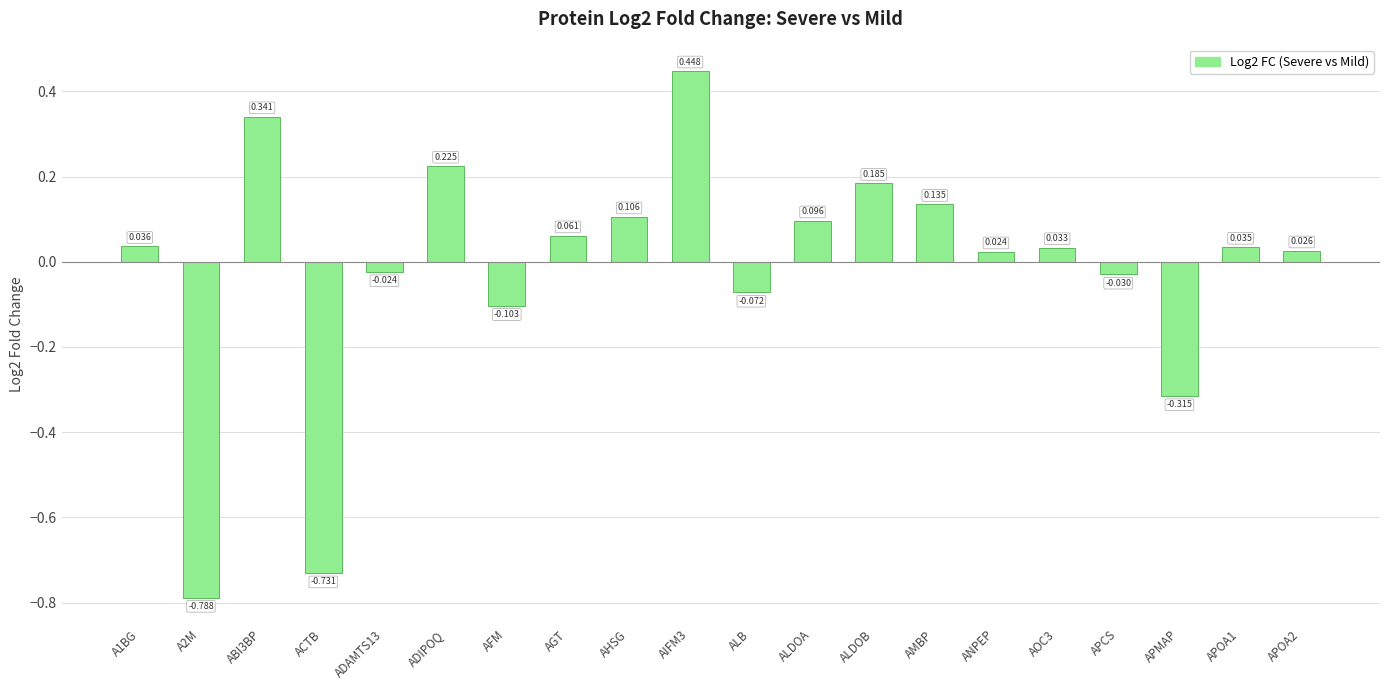

How many series are shown in this chart?

1